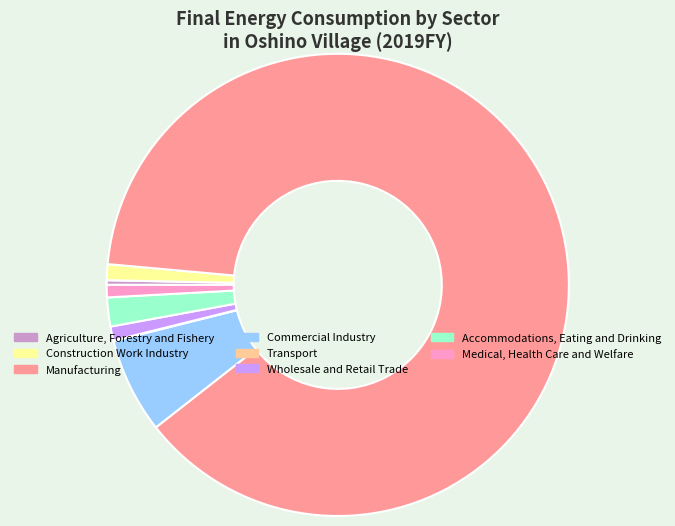

Approximately how many times larger is the value at Manufacturing compared to Construction Work Industry?

78.9